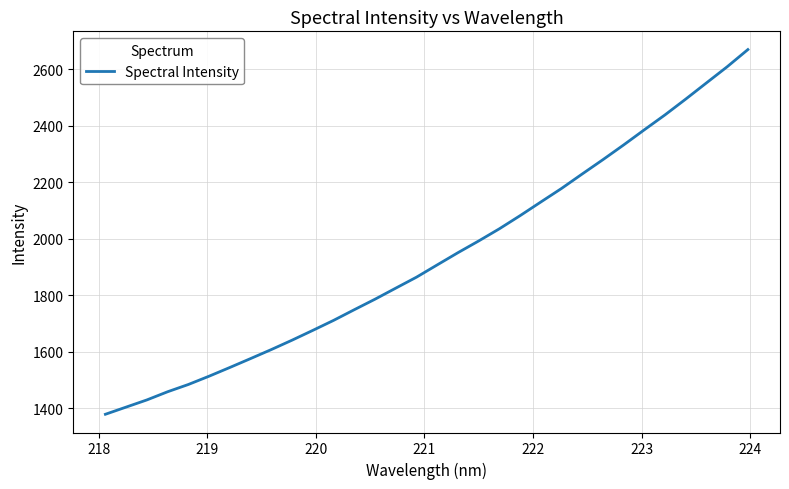

What is the maximum value shown in the chart?

2670.2